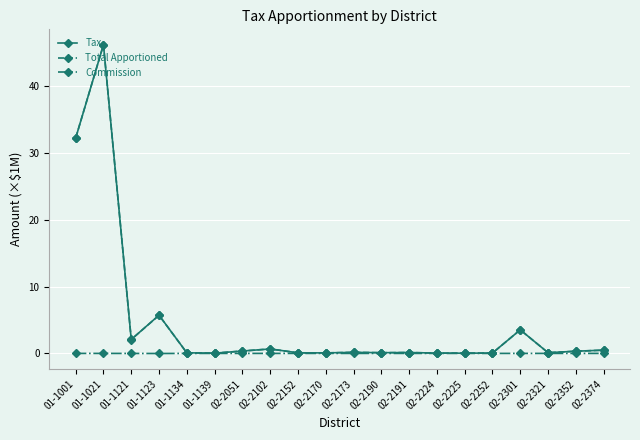

At which label is Tax closest to 23?

01-1001